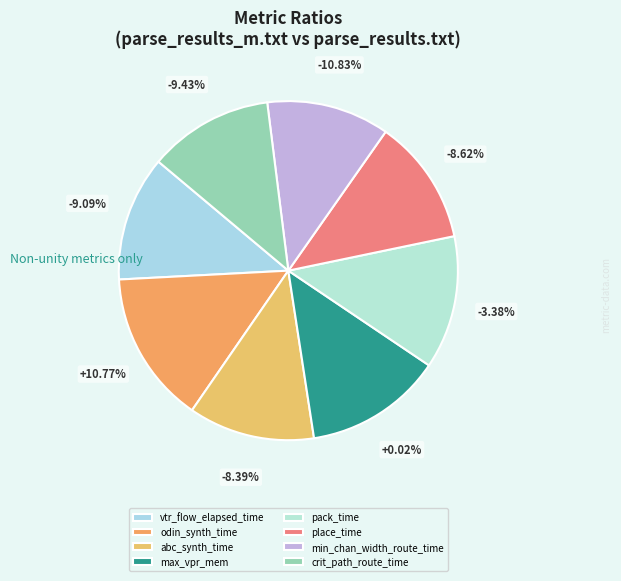

How many segments does this pie chart have?

8